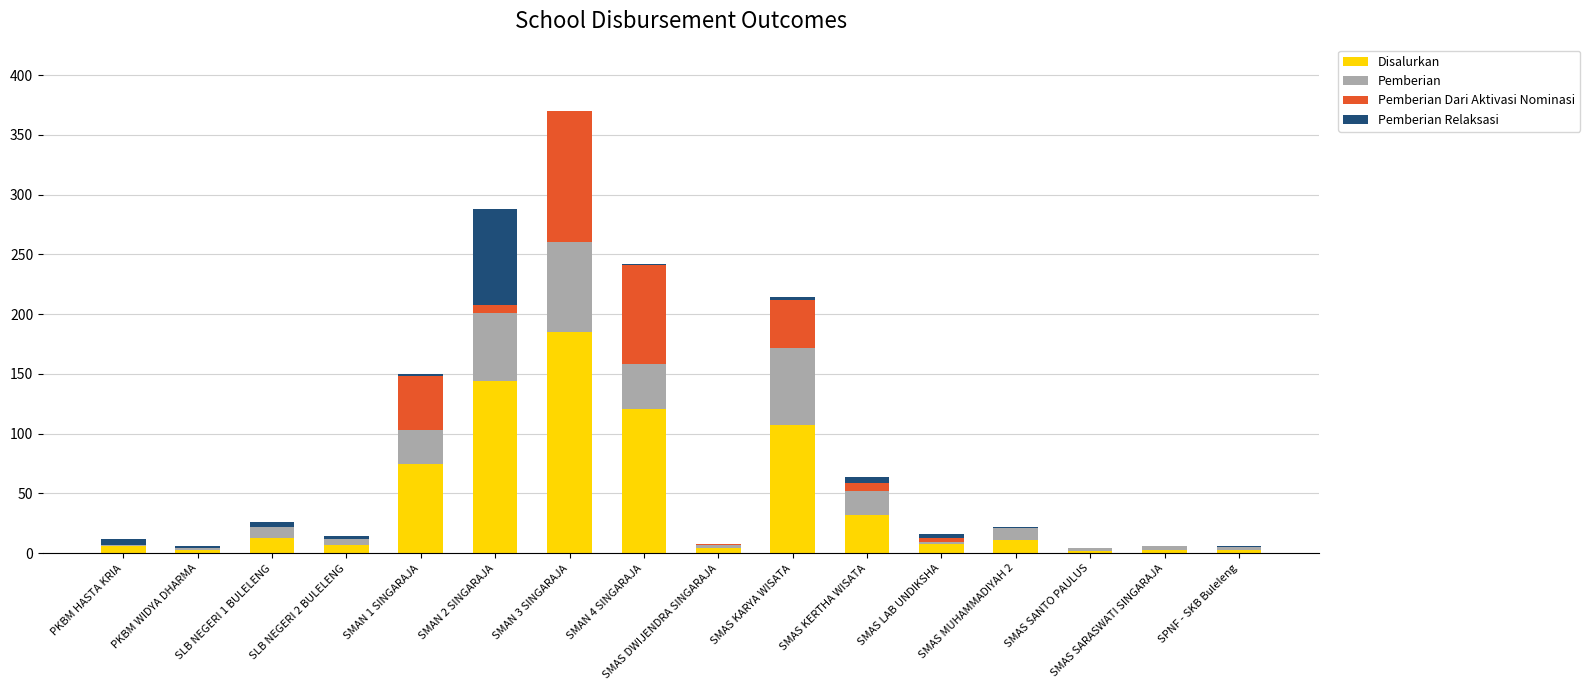

What is the sum of all Disalurkan values?

724